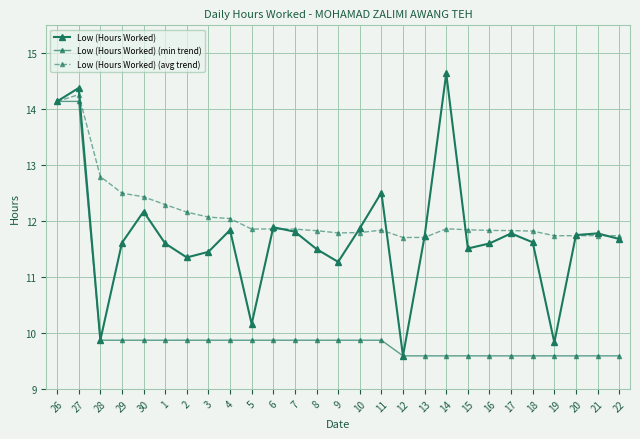

What position from the right is 30?

23